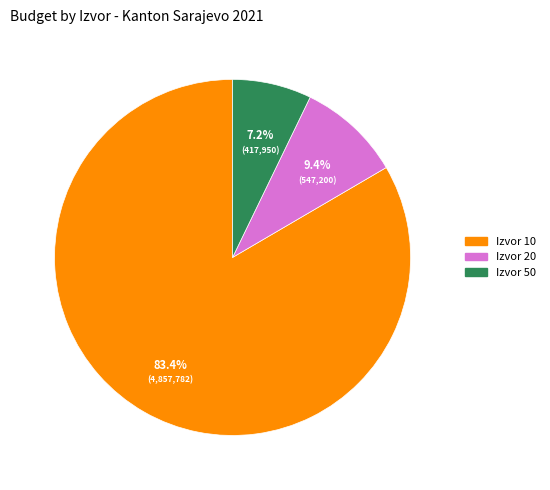

Does any single category account for the majority?

Yes